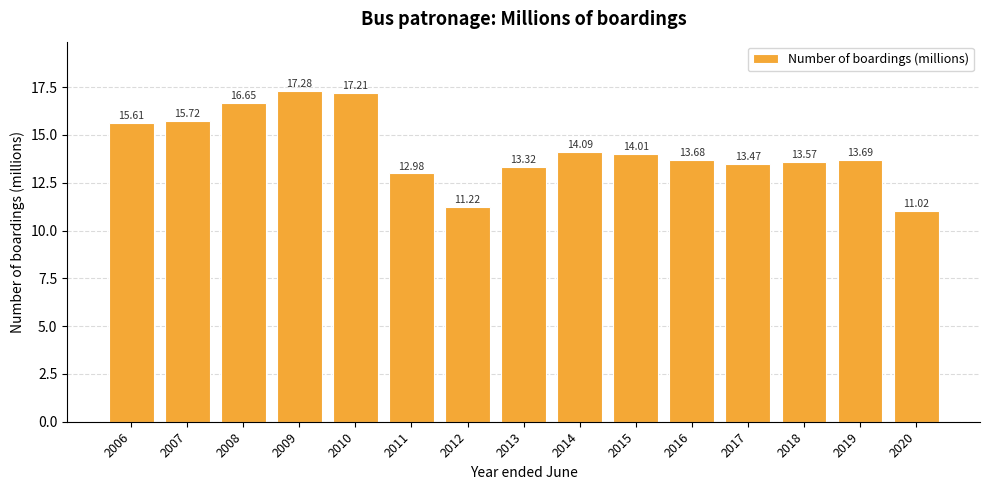

What is the sum of the values at 2018 and 2016?

27.3